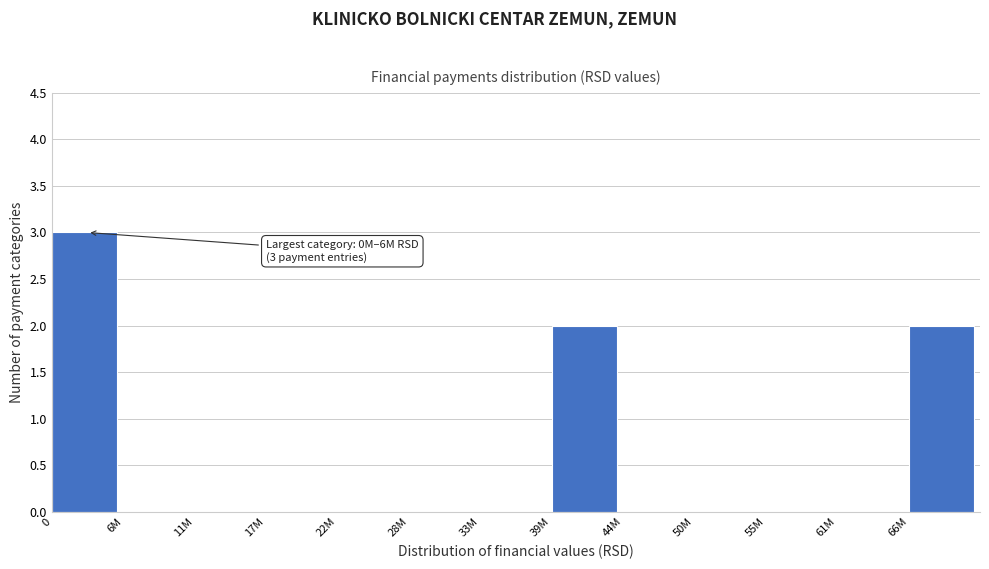

Reading left to right, transcribe all the data shown in this chart.

0=3	6M=0	11M=0	17M=0	22M=0	28M=0	33M=0	39M=2	44M=0	50M=0	55M=0	61M=0	66M=2